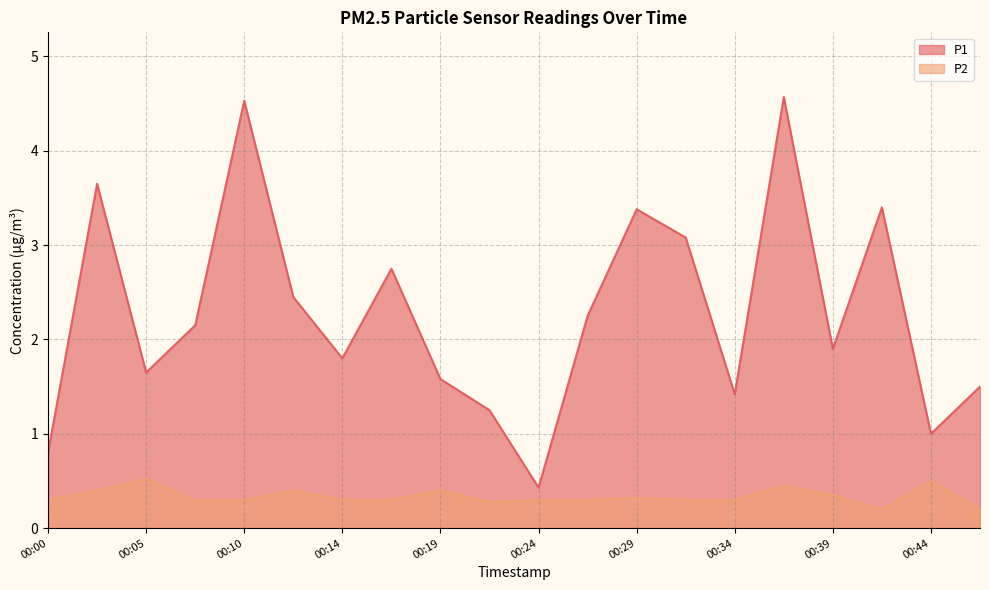

Where is P2 nearest to the value 0?

00:41